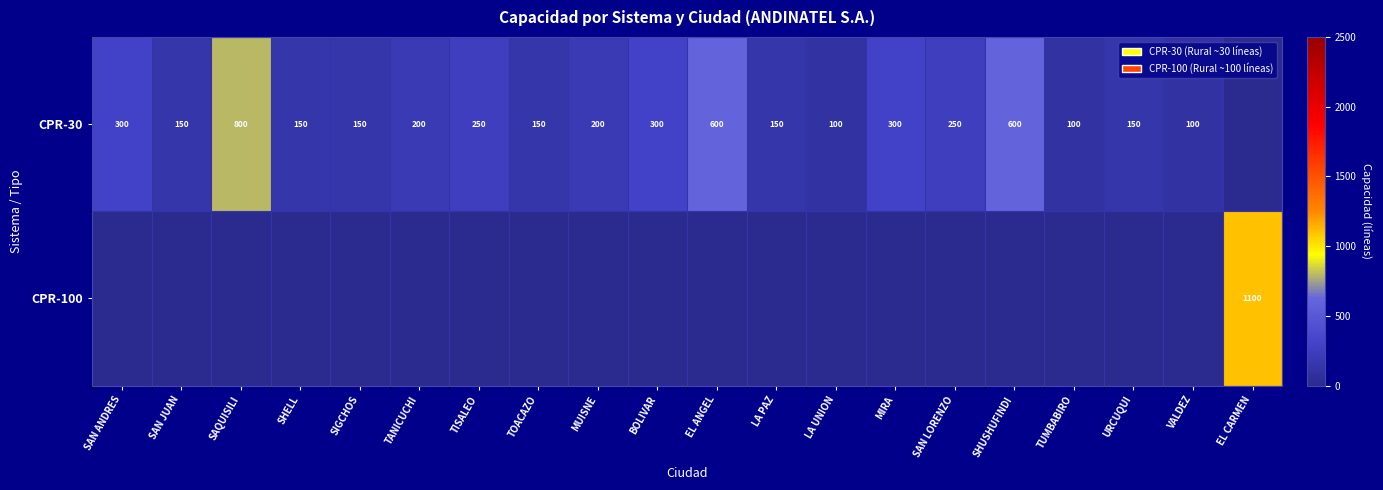

What is the difference between the CPR-30 values at SAN JUAN and BOLIVAR?

150